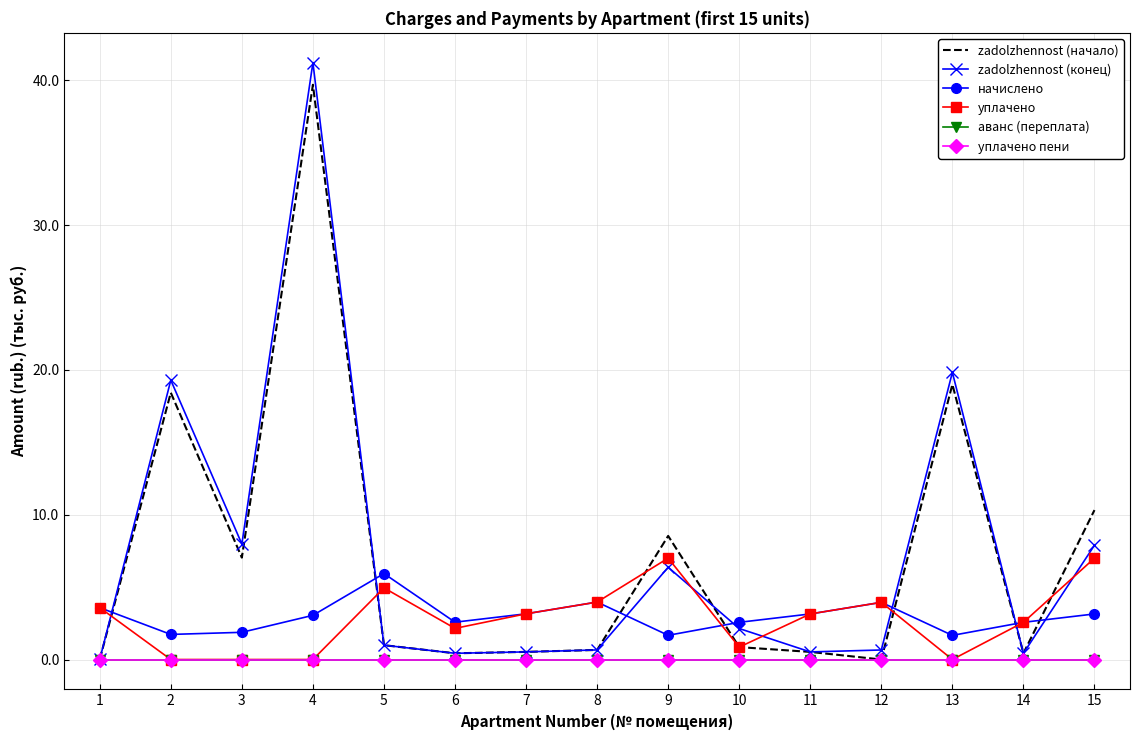

Rank the series at 4 from lowest to highest value.

уплачено, аванс (переплата), уплачено пени, начислено, zadolzhennost (начало), zadolzhennost (конец)